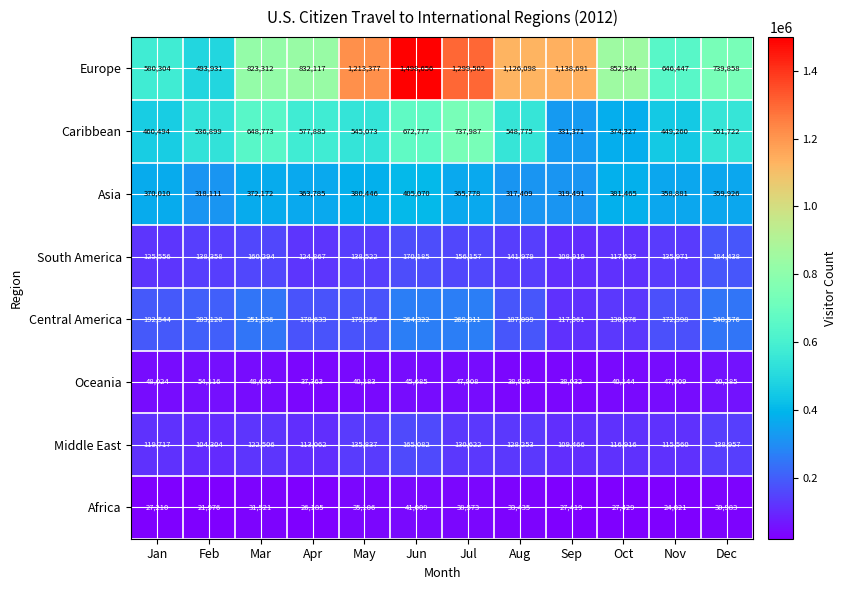

At which category does the chart reach its minimum across all series?

Feb